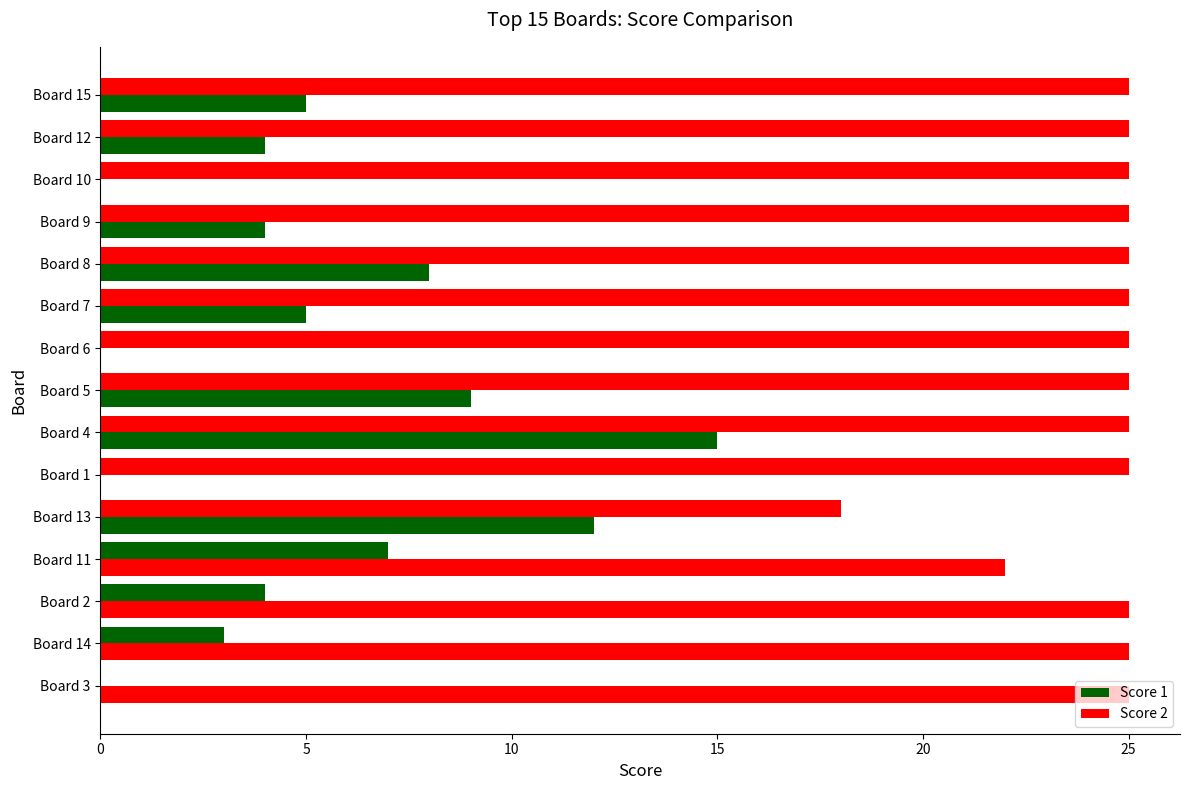

How many positive values does the Score 1 series have?

14